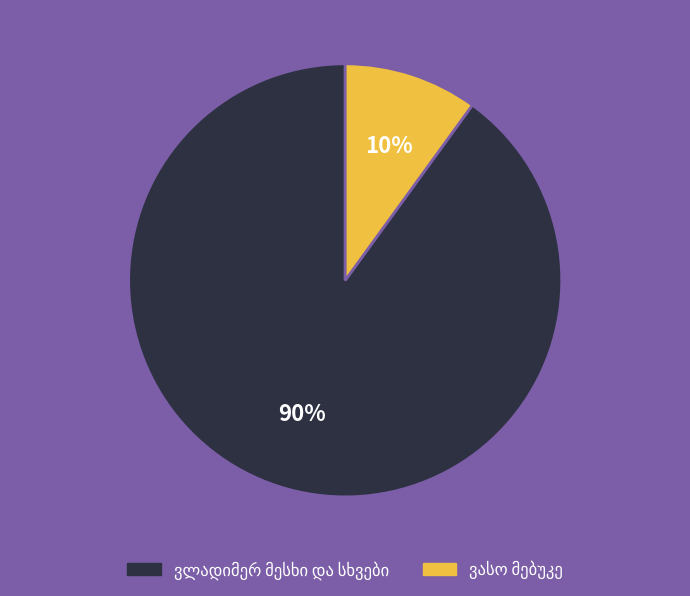

How many segments does this pie chart have?

2